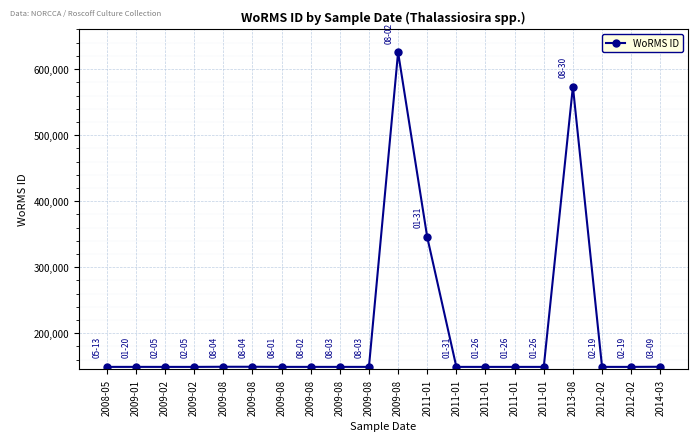

Count the number of categories in the chart.

20